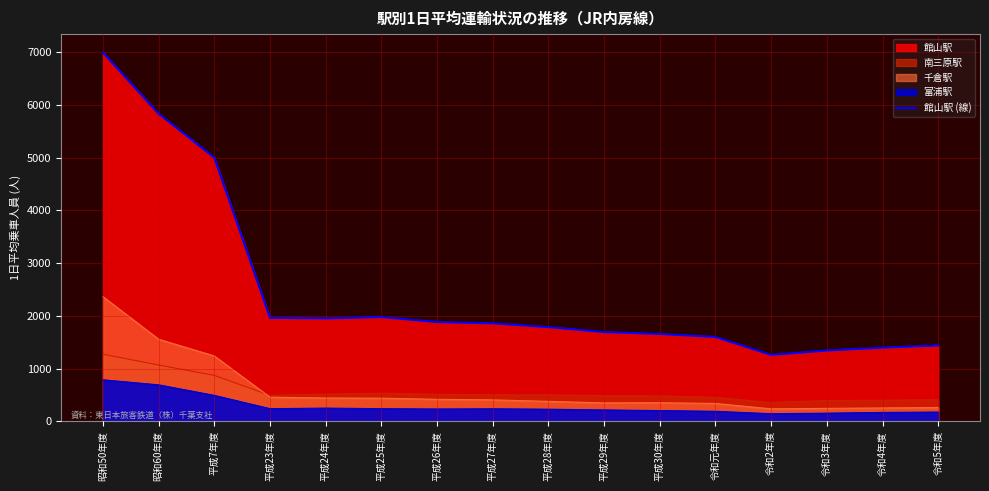

How many categories are shown in the chart?

16